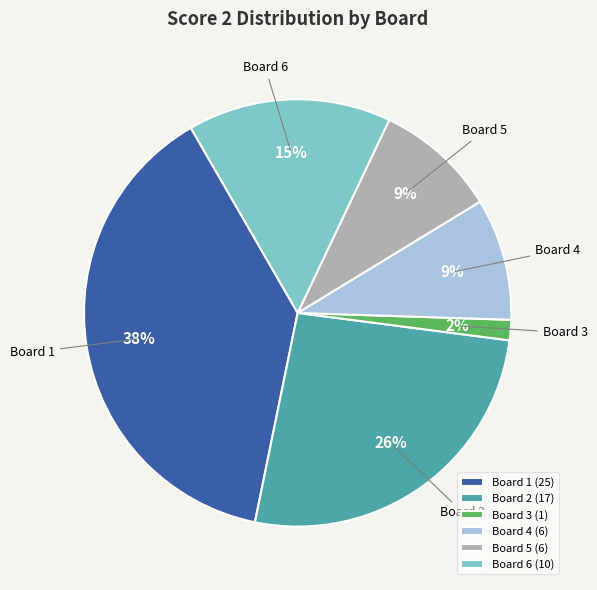

Count the number of slices in the pie.

6